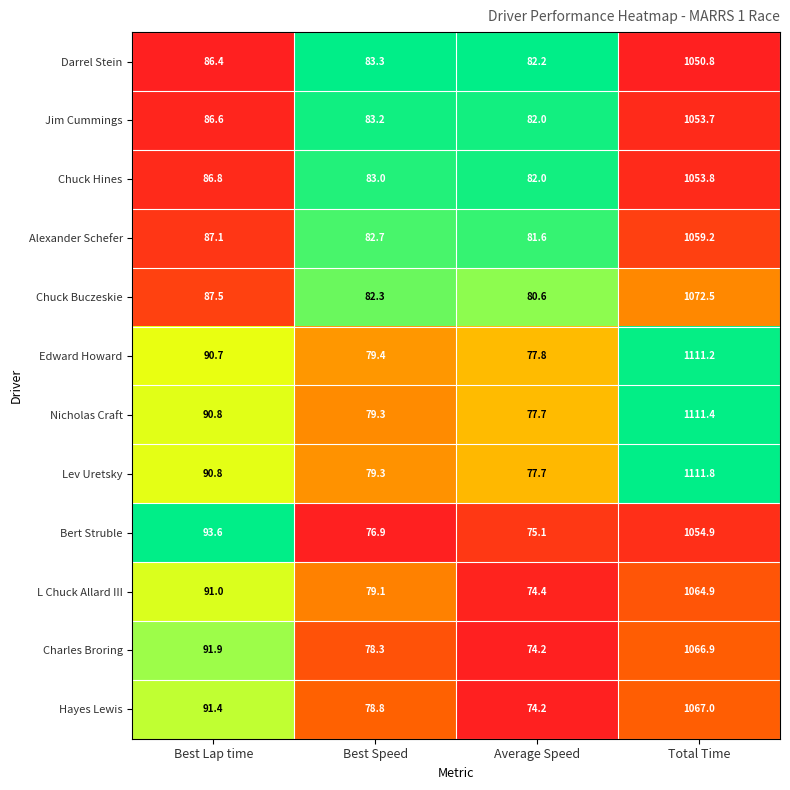

Which series has the largest range (max minus min)?

Lev Uretsky